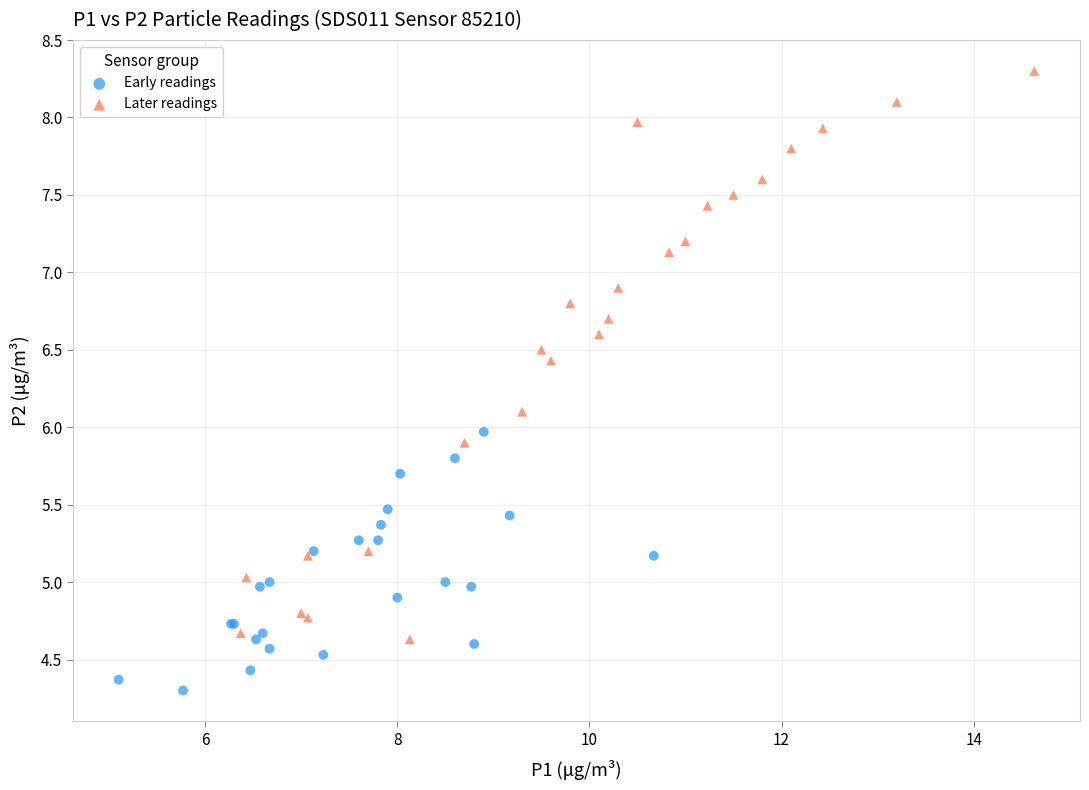

Which series has the largest Y range (max minus min)?

Later readings